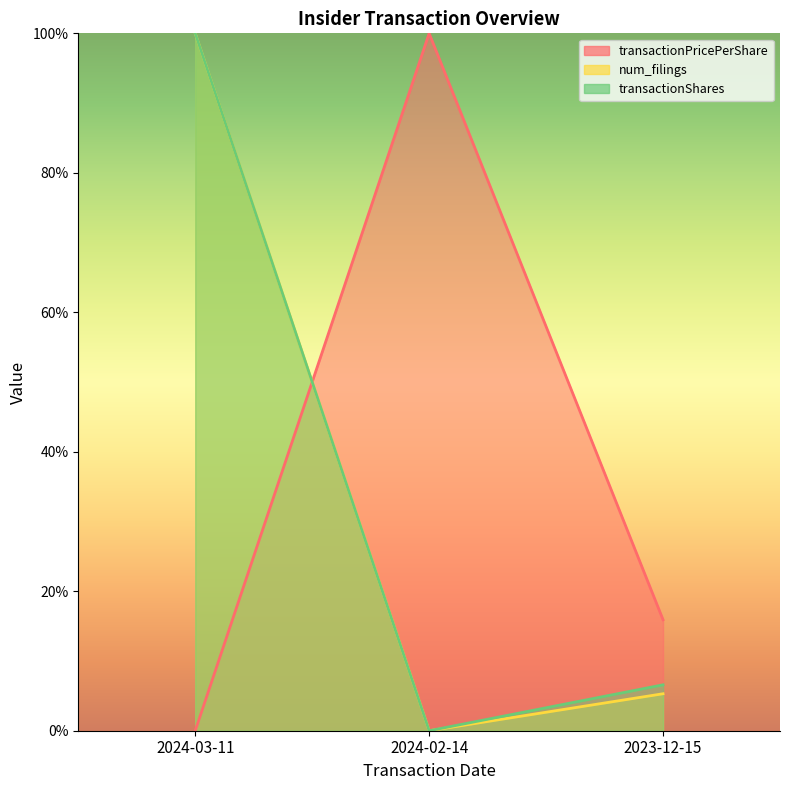

Reading right to left, extract all data points from this chart.

transactionPricePerShare: 2023-12-15=15.9	2024-02-14=100.0	2024-03-11=0.0
num_filings: 2023-12-15=5.3	2024-02-14=0.0	2024-03-11=100.0
transactionShares: 2023-12-15=6.6	2024-02-14=0.0	2024-03-11=100.0